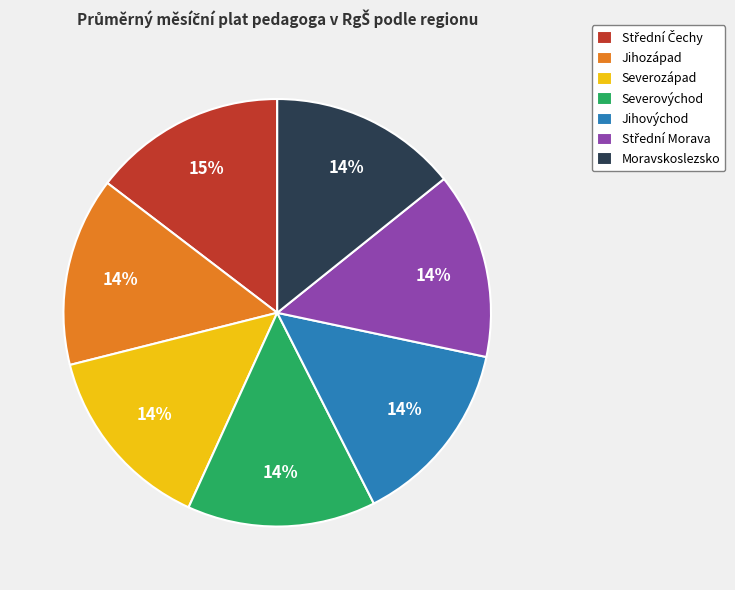

To the nearest percent, what portion does Severozápad represent?

14%